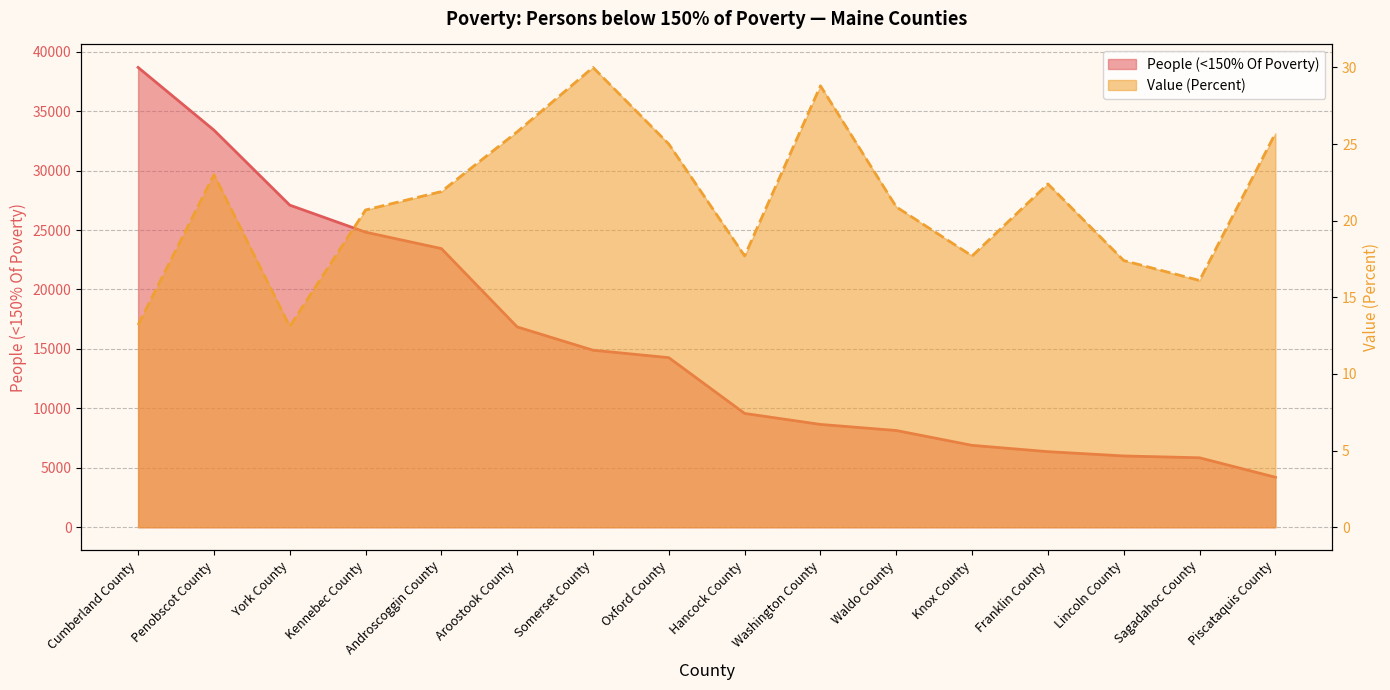

List the labels in order of People (<150% Of Poverty) value, largest first.

Cumberland County, Penobscot County, York County, Kennebec County, Androscoggin County, Aroostook County, Somerset County, Oxford County, Hancock County, Washington County, Waldo County, Knox County, Franklin County, Lincoln County, Sagadahoc County, Piscataquis County